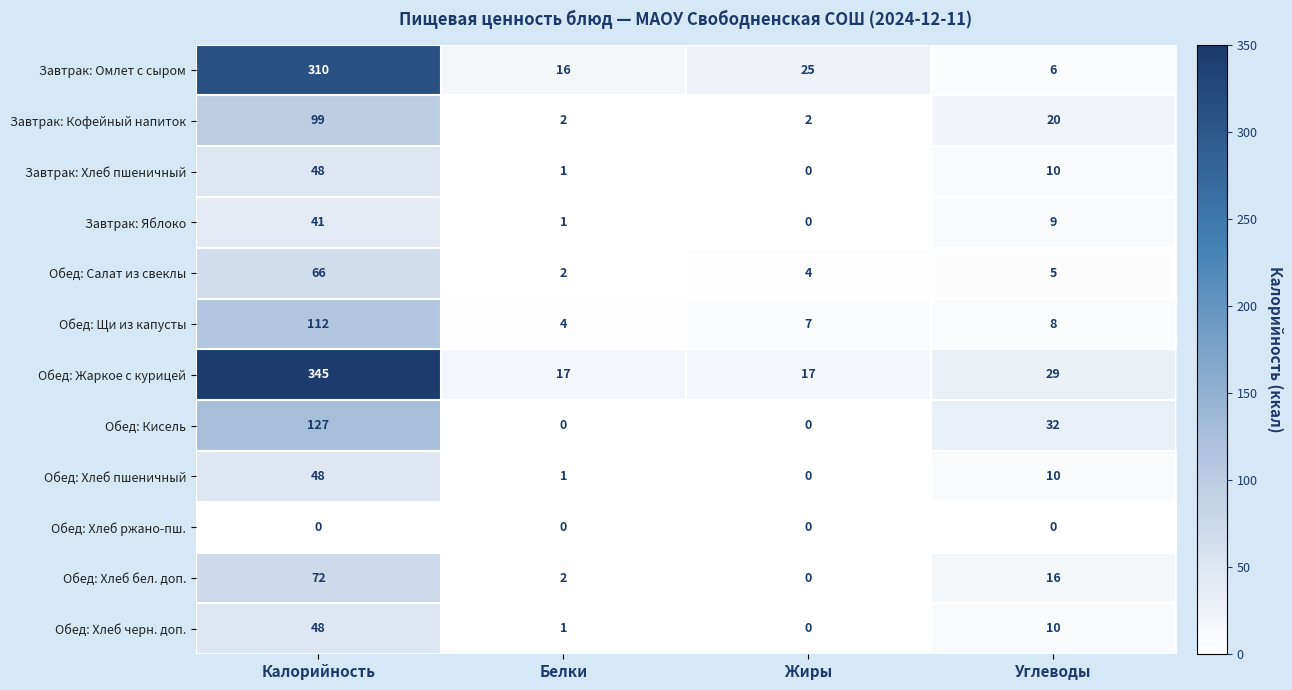

What is the difference between the second highest and second lowest values in the Обед: Хлеб бел. доп. series?

14